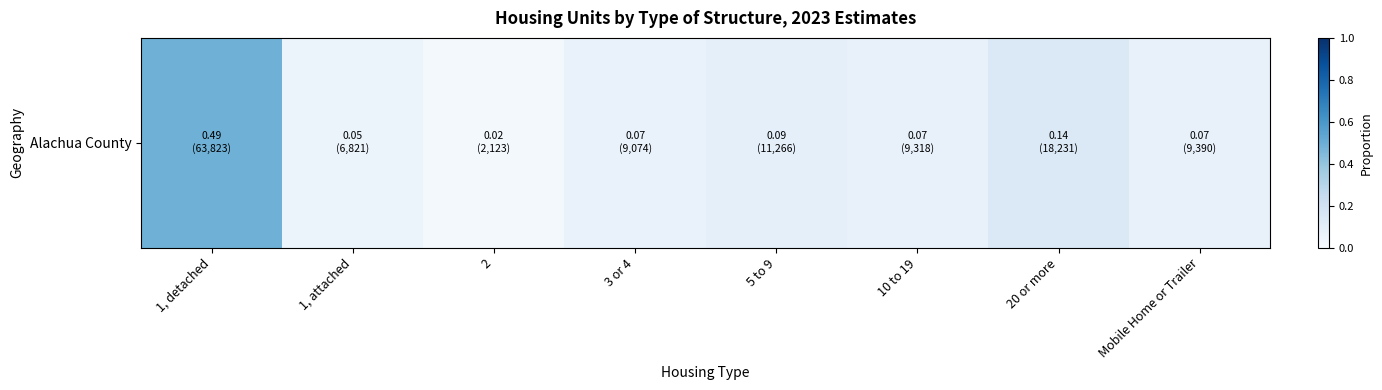

What is the change in value from 20 or more to Mobile Home or Trailer?

-0.1